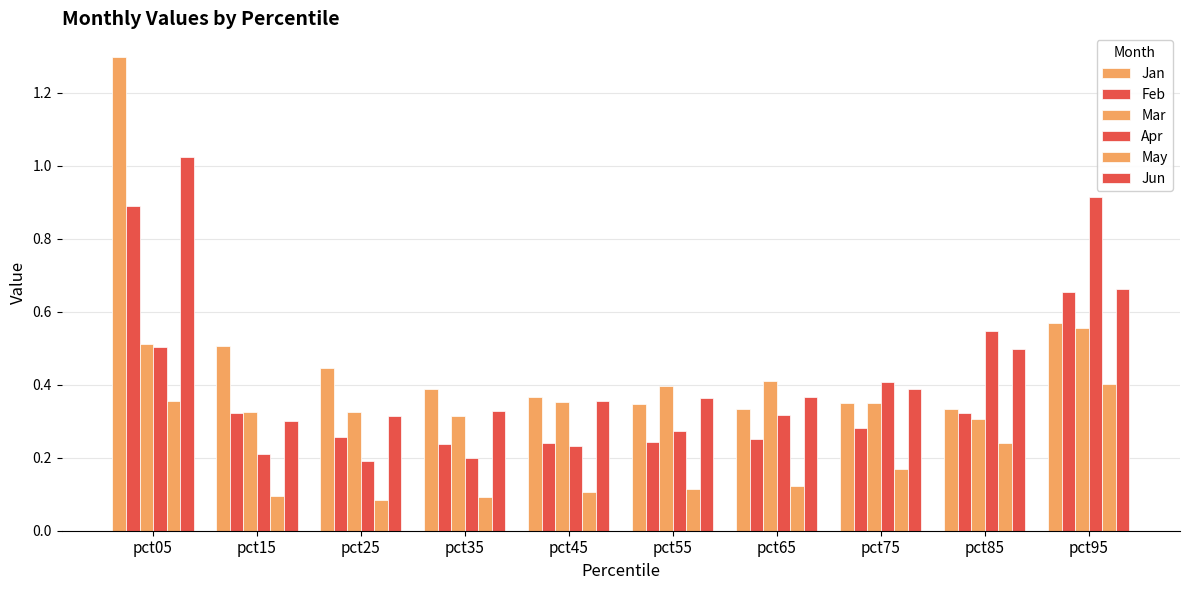

At pct85, list the series in order from largest to smallest.

Apr, Jun, Jan, Feb, Mar, May